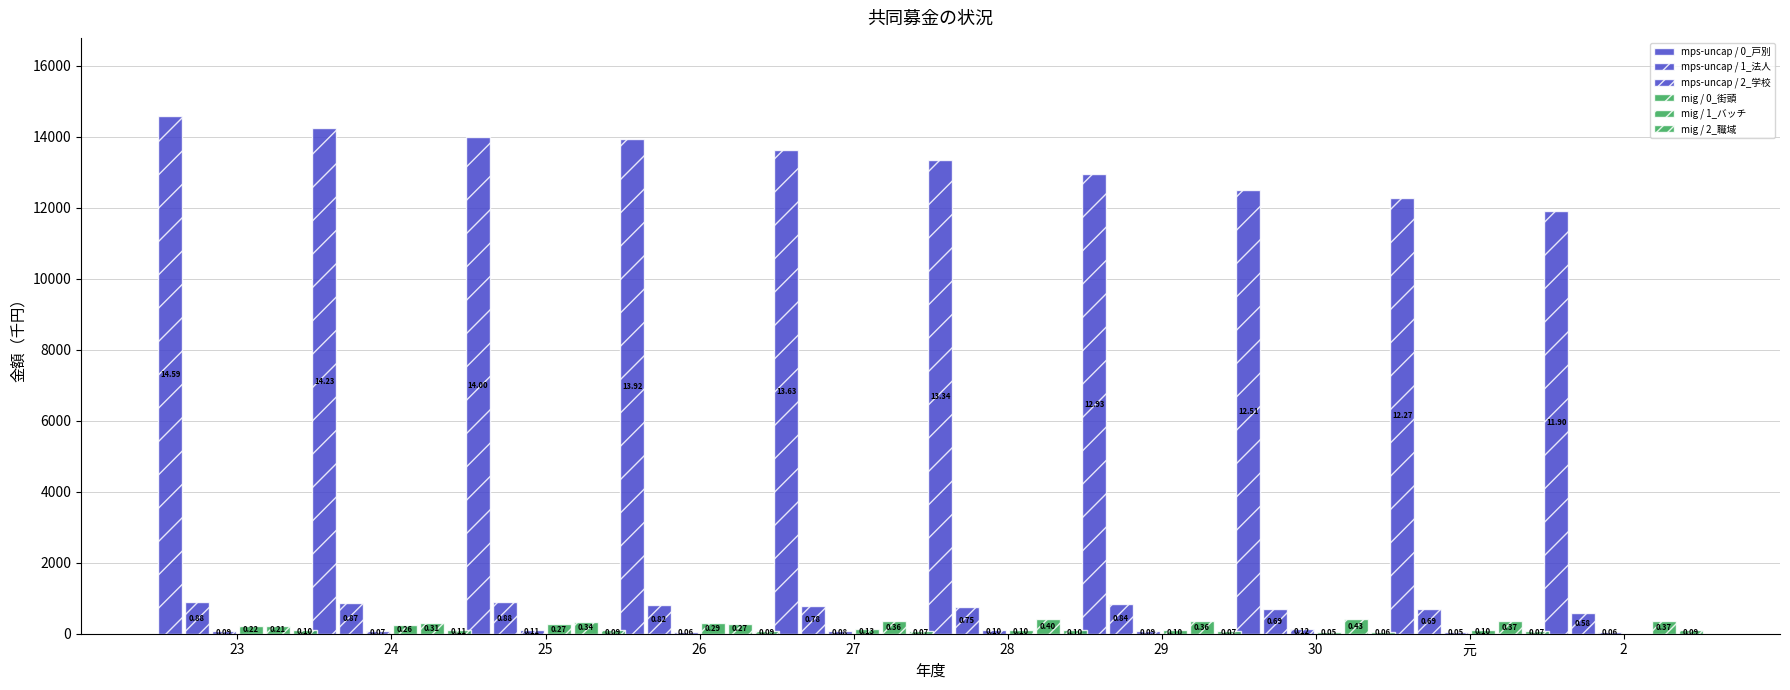

Is the value of mig / 2_職域 at 元 greater than the value of mps-uncap / 2_学校 at 29?

No